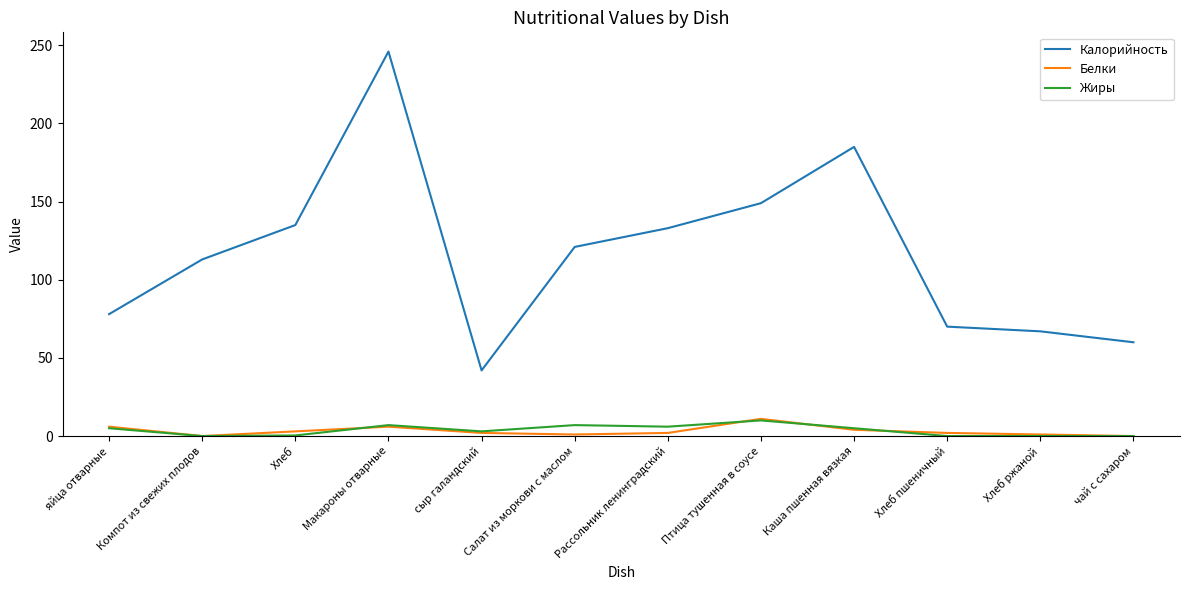

Does the chart have visible grid lines?

No